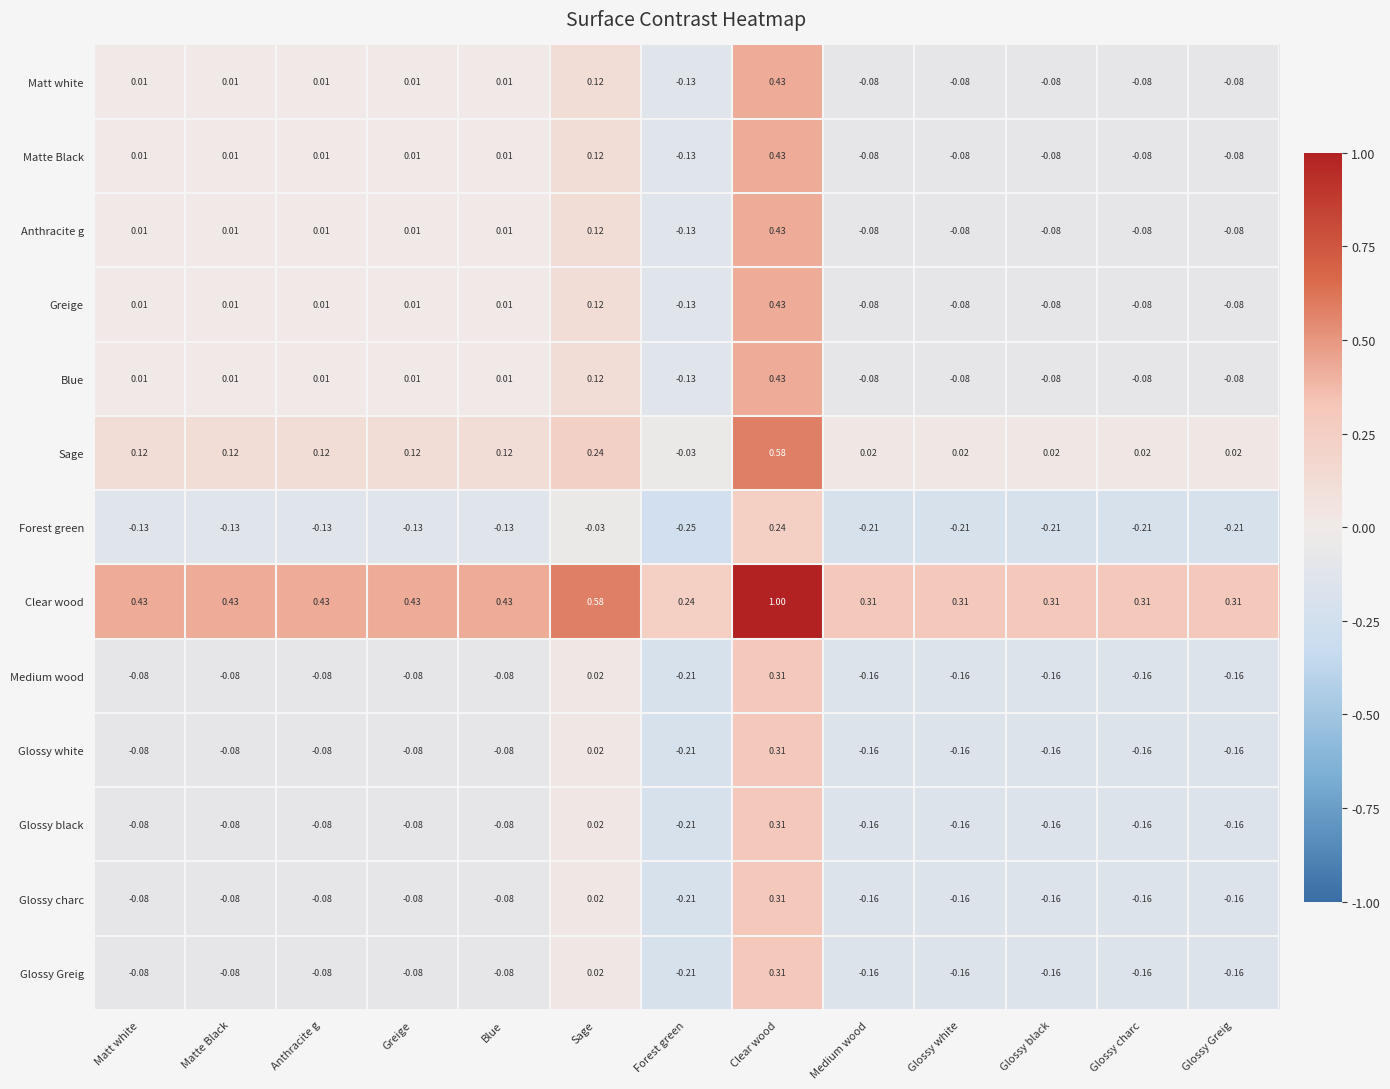

At which label does Glossy white first exceed 0?

Sage